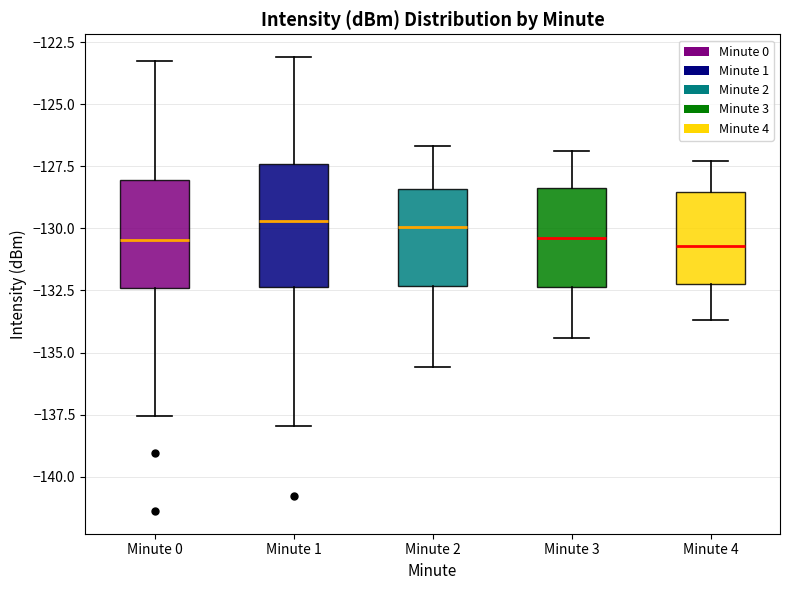

Reading left to right, read every box against the y-axis: the position of its median line, the range the box covers, and the ends of its whiskers. The values are not printed on the chart, so give them approximately, as read against the axis.

Minute 0: median -130.5, box -132.5 to -128.0, whiskers -137.5 to -123.0
Minute 1: median -129.5, box -132.5 to -127.5, whiskers -138.0 to -123.0
Minute 2: median -130.0, box -132.5 to -128.5, whiskers -135.5 to -126.5
Minute 3: median -130.5, box -132.5 to -128.5, whiskers -134.5 to -127.0
Minute 4: median -130.5, box -132.0 to -128.5, whiskers -133.5 to -127.5